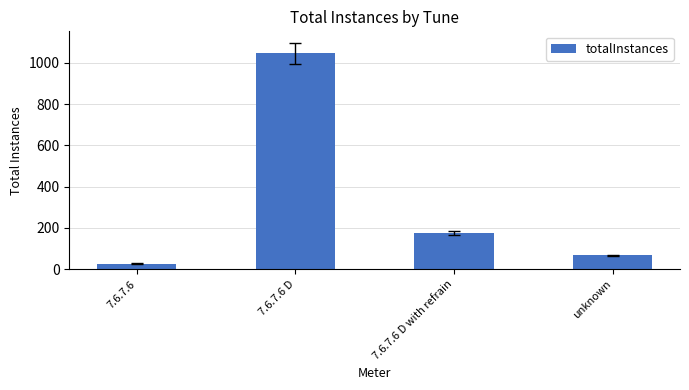

Between unknown and 7.6.7.6, which is larger?

unknown